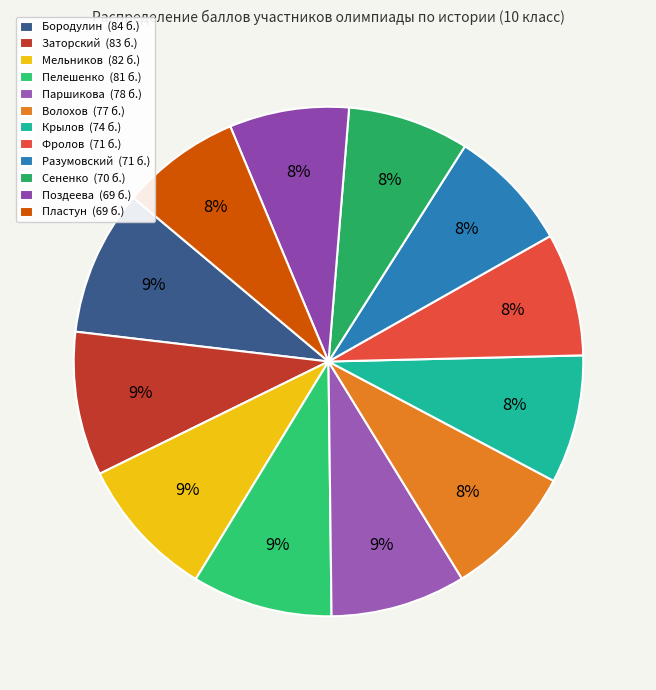

How many segments does this pie chart have?

12